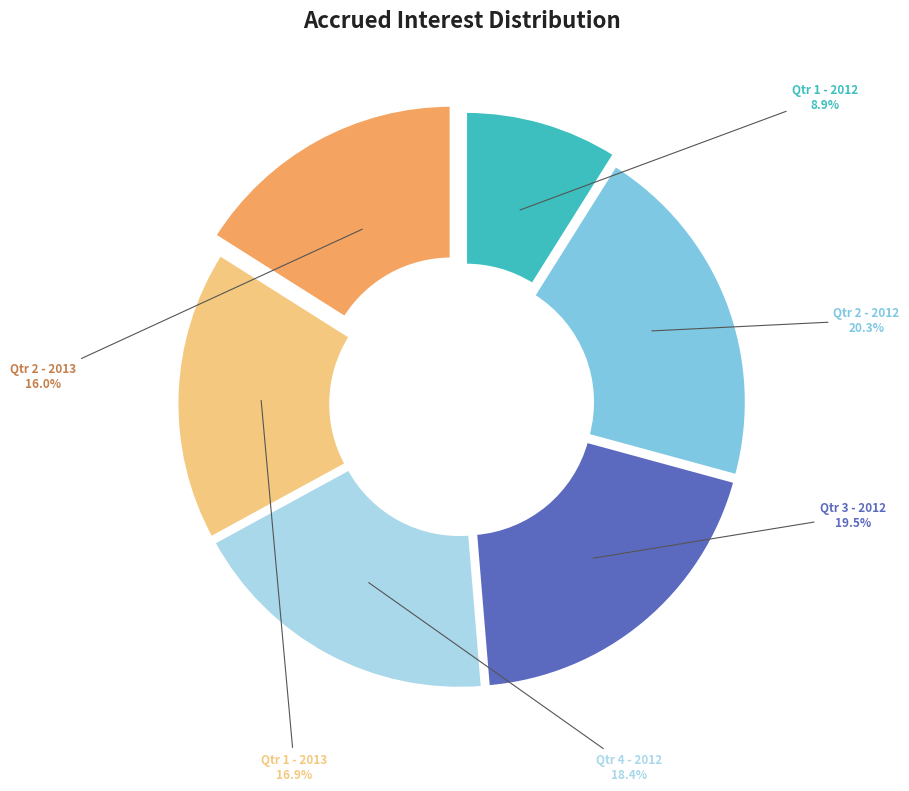

Approximately how many times larger is the value at Qtr 3 - 2012 compared to Qtr 1 - 2012?

2.2